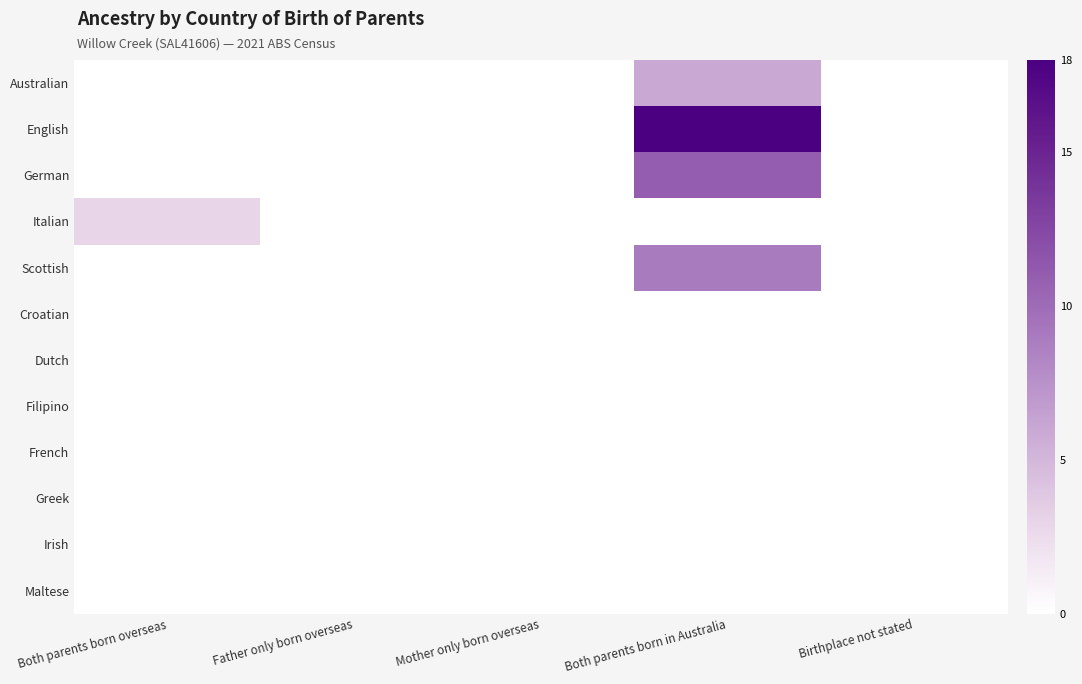

Reading left to right, extract all data points from this chart.

Australian: Both parents born overseas=0	Father only born overseas=0	Mother only born overseas=0	Both parents born in Australia=6	Birthplace not stated=0
English: Both parents born overseas=0	Father only born overseas=0	Mother only born overseas=0	Both parents born in Australia=18	Birthplace not stated=0
German: Both parents born overseas=0	Father only born overseas=0	Mother only born overseas=0	Both parents born in Australia=11	Birthplace not stated=0
Italian: Both parents born overseas=3	Father only born overseas=0	Mother only born overseas=0	Both parents born in Australia=0	Birthplace not stated=0
Scottish: Both parents born overseas=0	Father only born overseas=0	Mother only born overseas=0	Both parents born in Australia=9	Birthplace not stated=0
Croatian: Both parents born overseas=0	Father only born overseas=0	Mother only born overseas=0	Both parents born in Australia=0	Birthplace not stated=0
Dutch: Both parents born overseas=0	Father only born overseas=0	Mother only born overseas=0	Both parents born in Australia=0	Birthplace not stated=0
Filipino: Both parents born overseas=0	Father only born overseas=0	Mother only born overseas=0	Both parents born in Australia=0	Birthplace not stated=0
French: Both parents born overseas=0	Father only born overseas=0	Mother only born overseas=0	Both parents born in Australia=0	Birthplace not stated=0
Greek: Both parents born overseas=0	Father only born overseas=0	Mother only born overseas=0	Both parents born in Australia=0	Birthplace not stated=0
Irish: Both parents born overseas=0	Father only born overseas=0	Mother only born overseas=0	Both parents born in Australia=0	Birthplace not stated=0
Maltese: Both parents born overseas=0	Father only born overseas=0	Mother only born overseas=0	Both parents born in Australia=0	Birthplace not stated=0